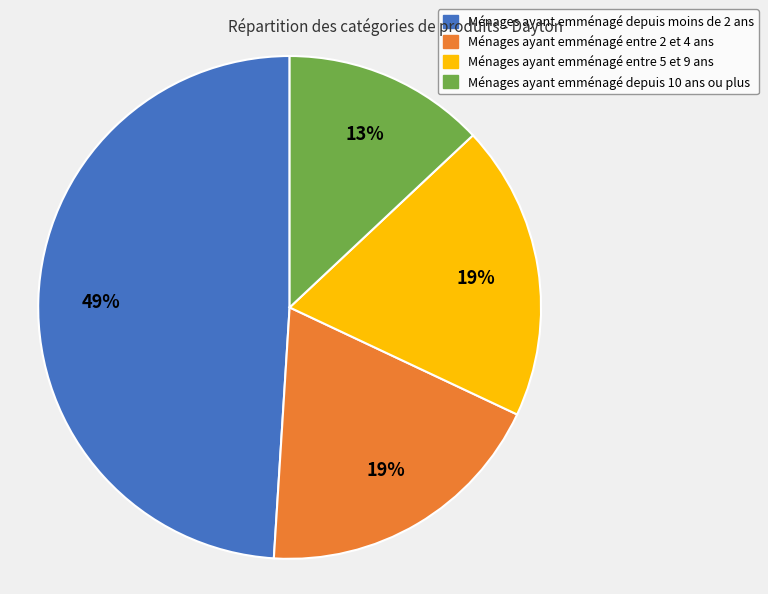

How many segments does this pie chart have?

4